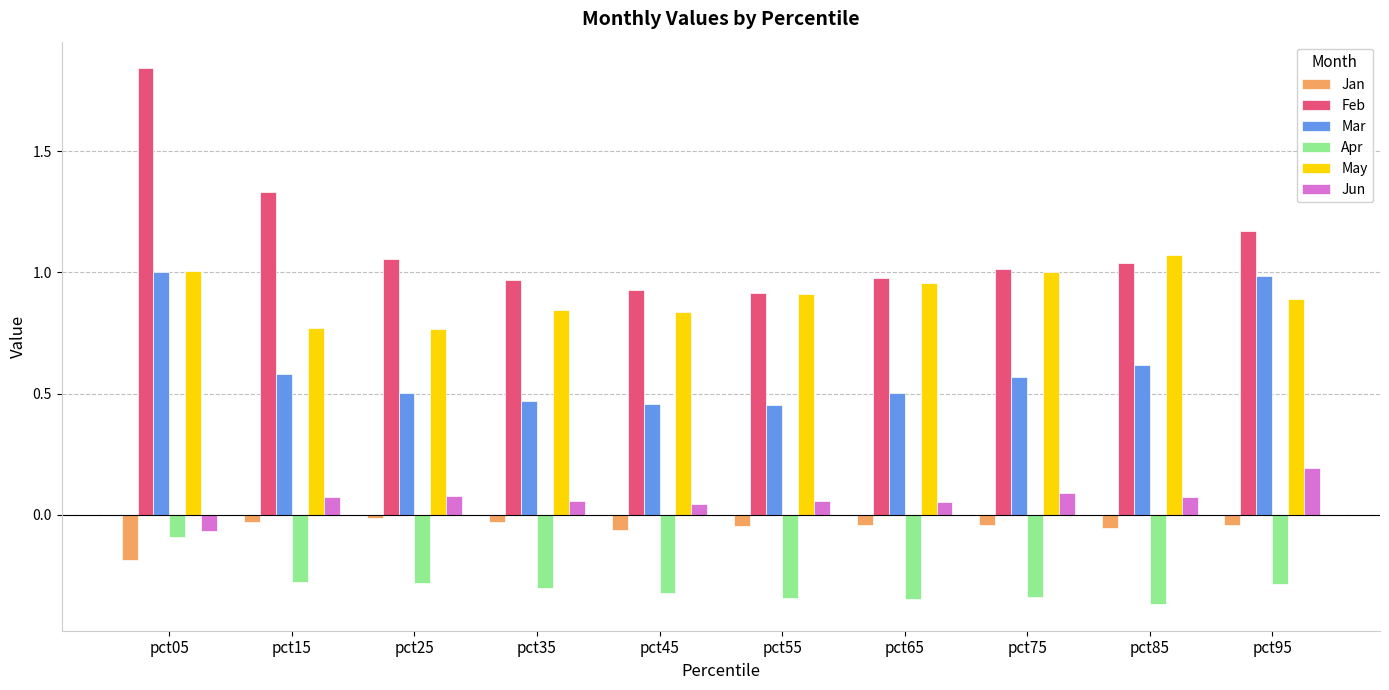

How many groups of bars are there?

10